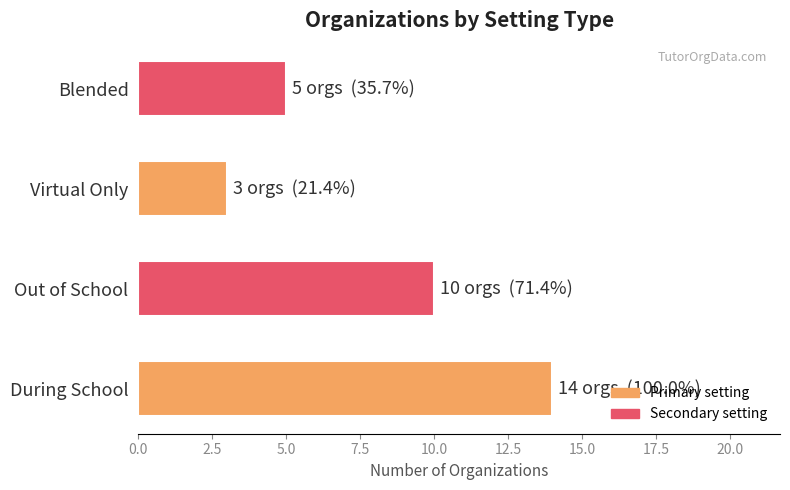

Which label corresponds to the smallest value in the chart?

Virtual Only